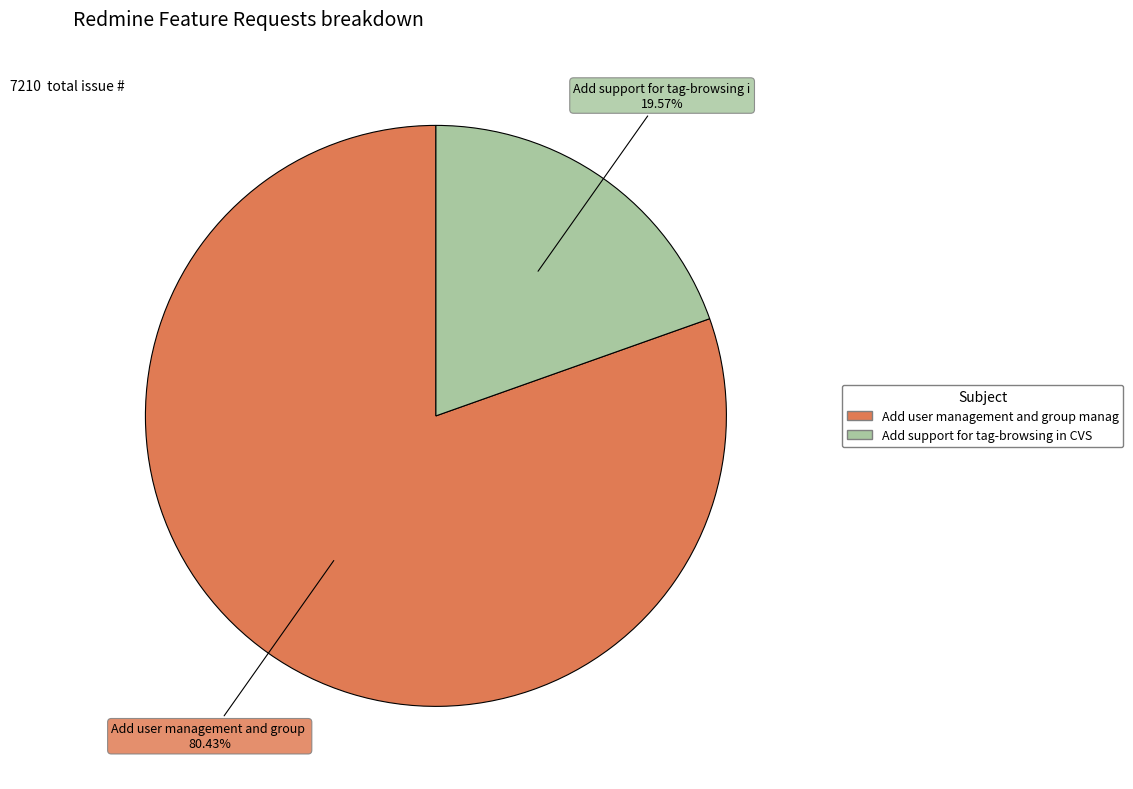

Is there any slice that represents more than half of the pie?

Yes